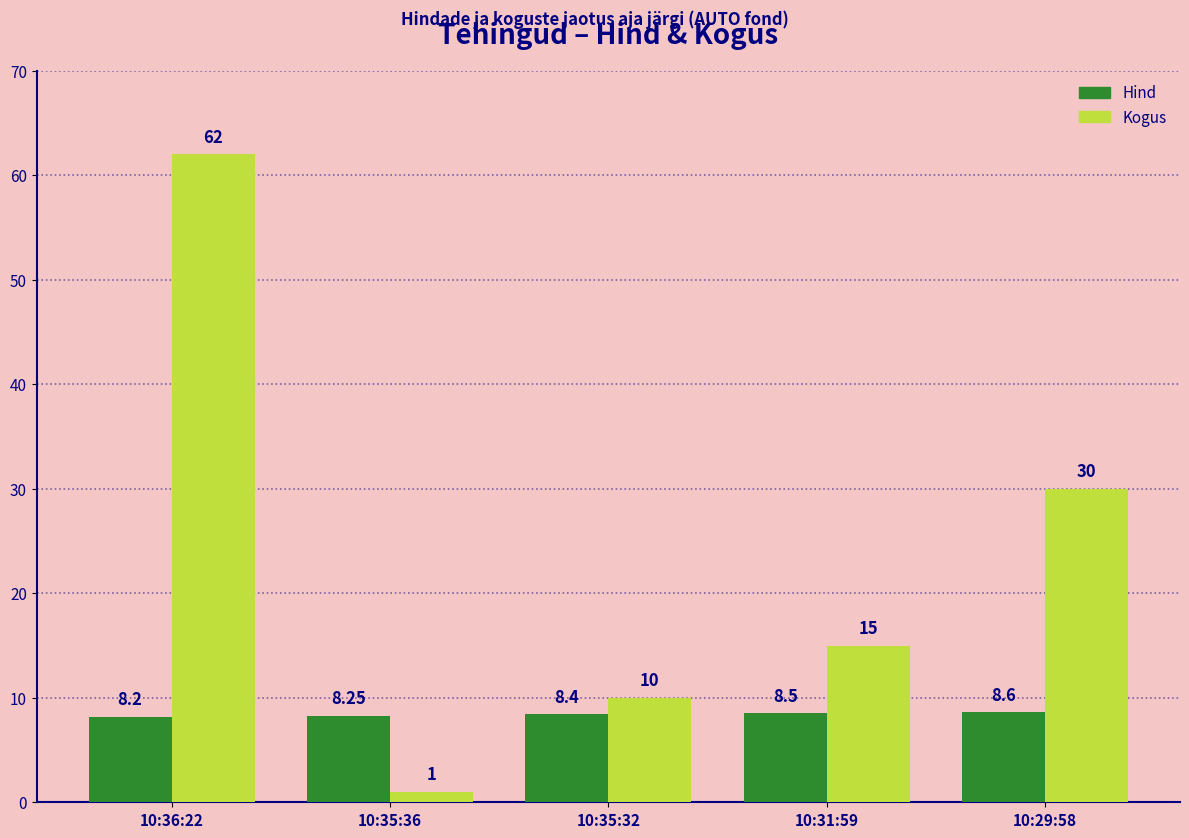

Rank the series by their average value, from lowest to highest.

Hind, Kogus